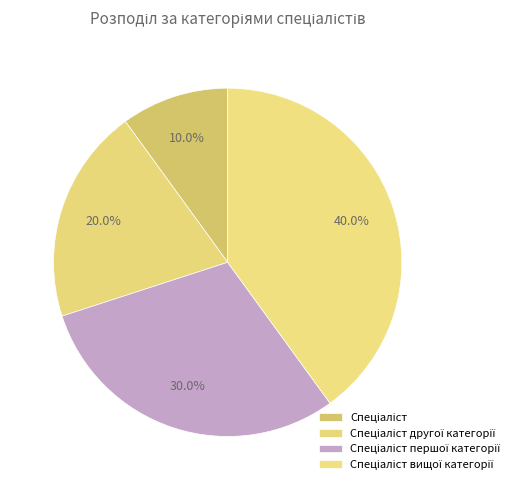

Combined, what portion of the pie is Спеціаліст and Спеціаліст вищої категорії?

50.0%